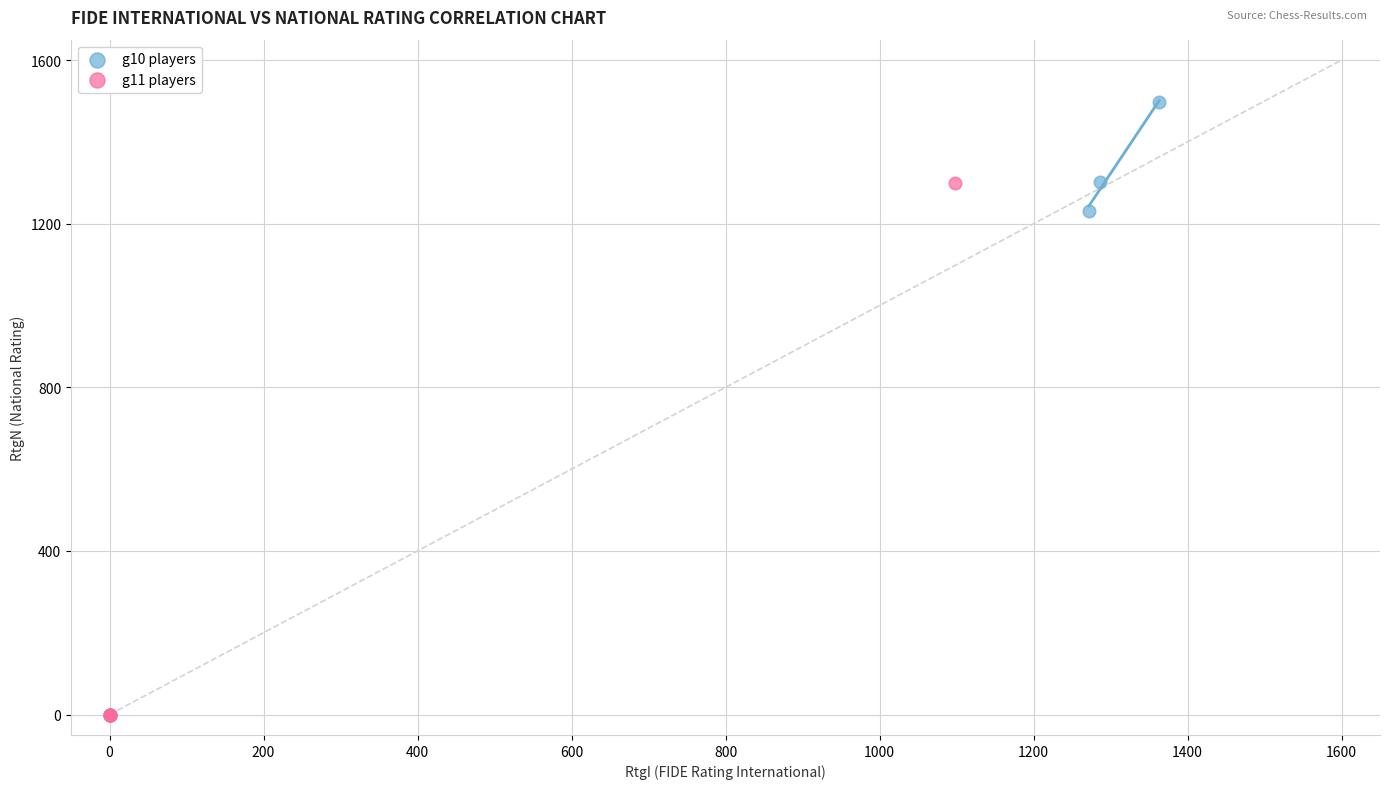

Which series has the widest spread of Y values?

g10 players